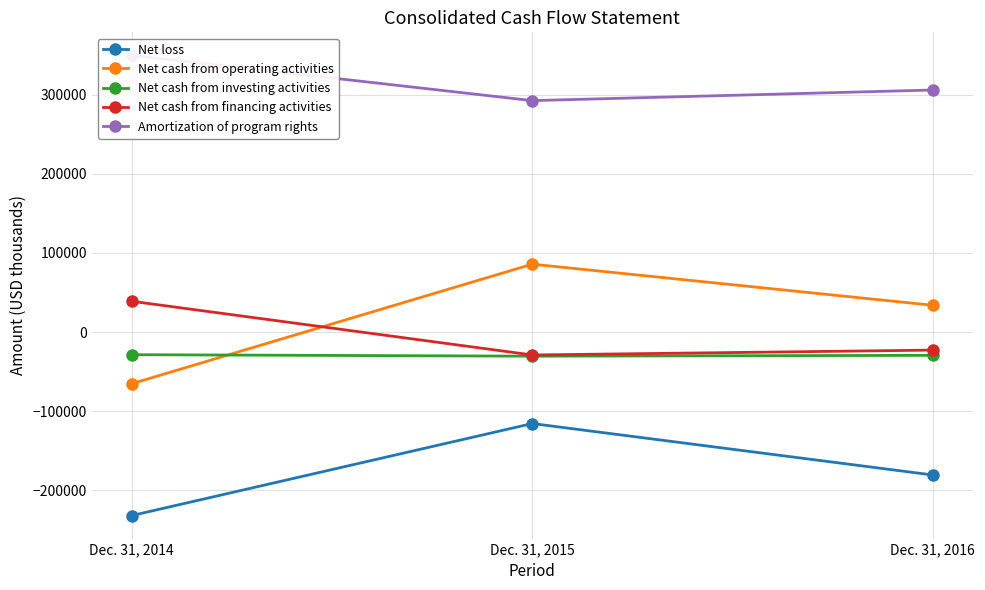

Which series has the largest total across all categories?

Amortization of program rights